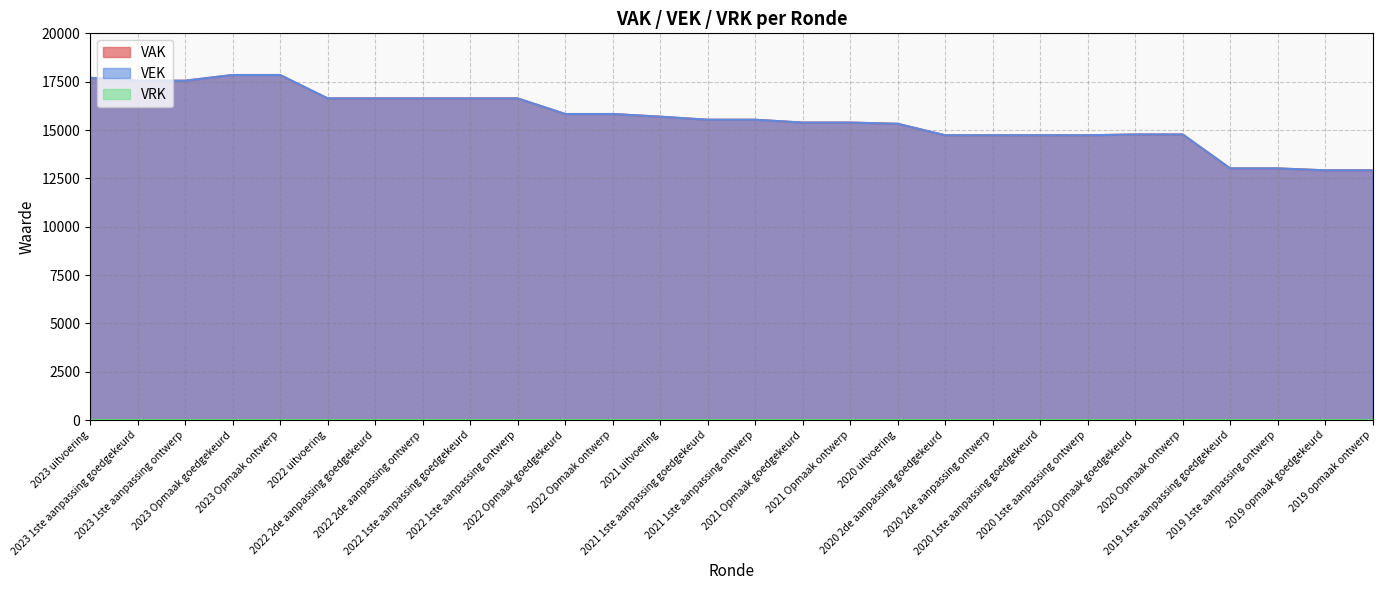

True or false: VAK has more than 1 interior local peaks.

False